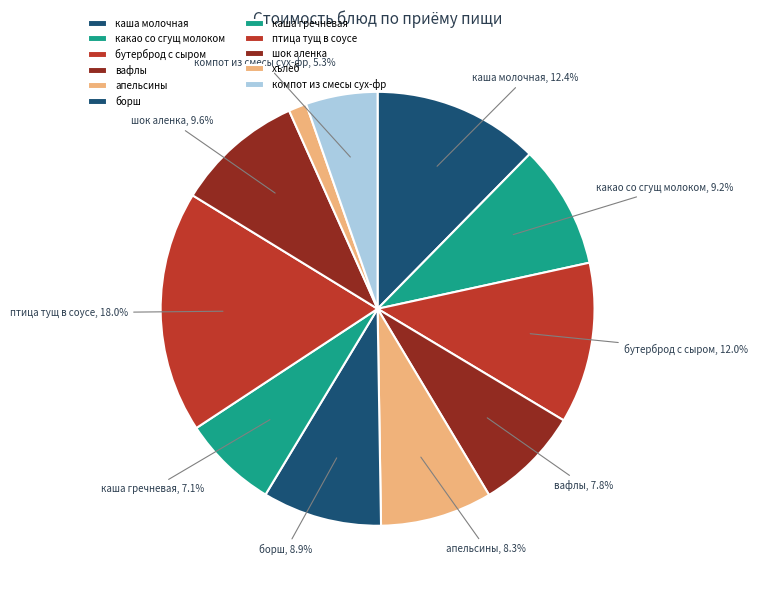

How many slices are in this pie chart?

11